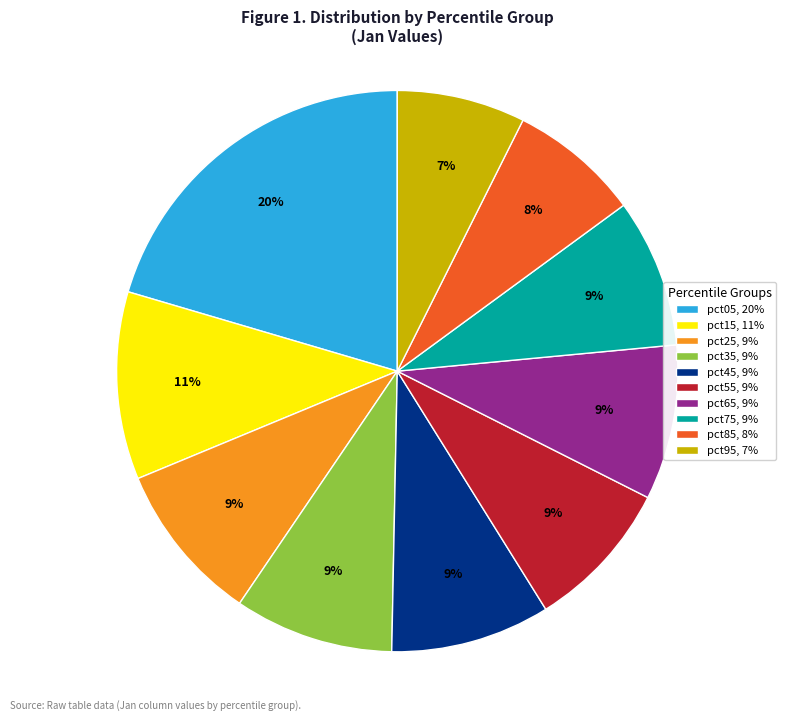

True or false: pct55 accounts for 16% of the total.

False